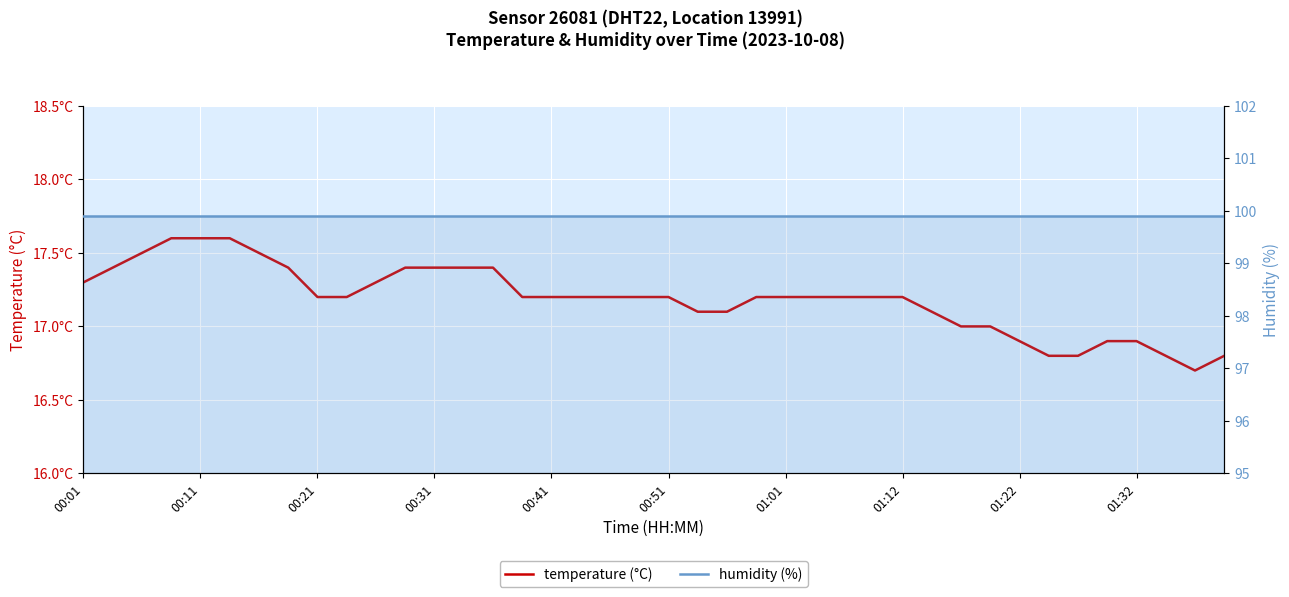

Between 01:22 and 22, which series saw the biggest shift?

temperature